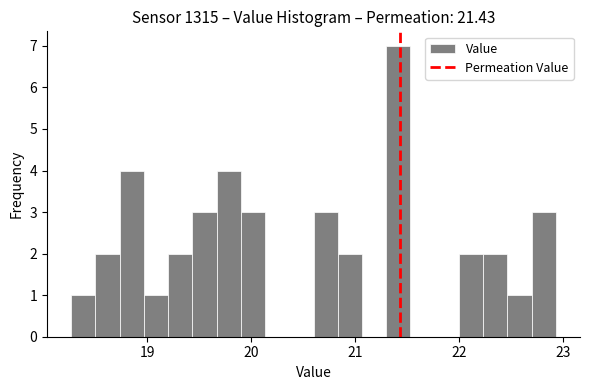

Read against the x-axis, roughly where is the centre of the tallest bar?

21.4